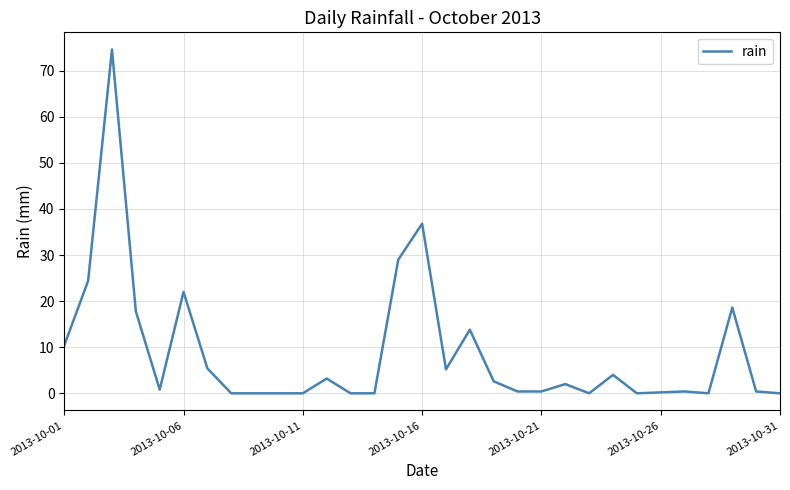

What is the greatest value displayed?

74.6